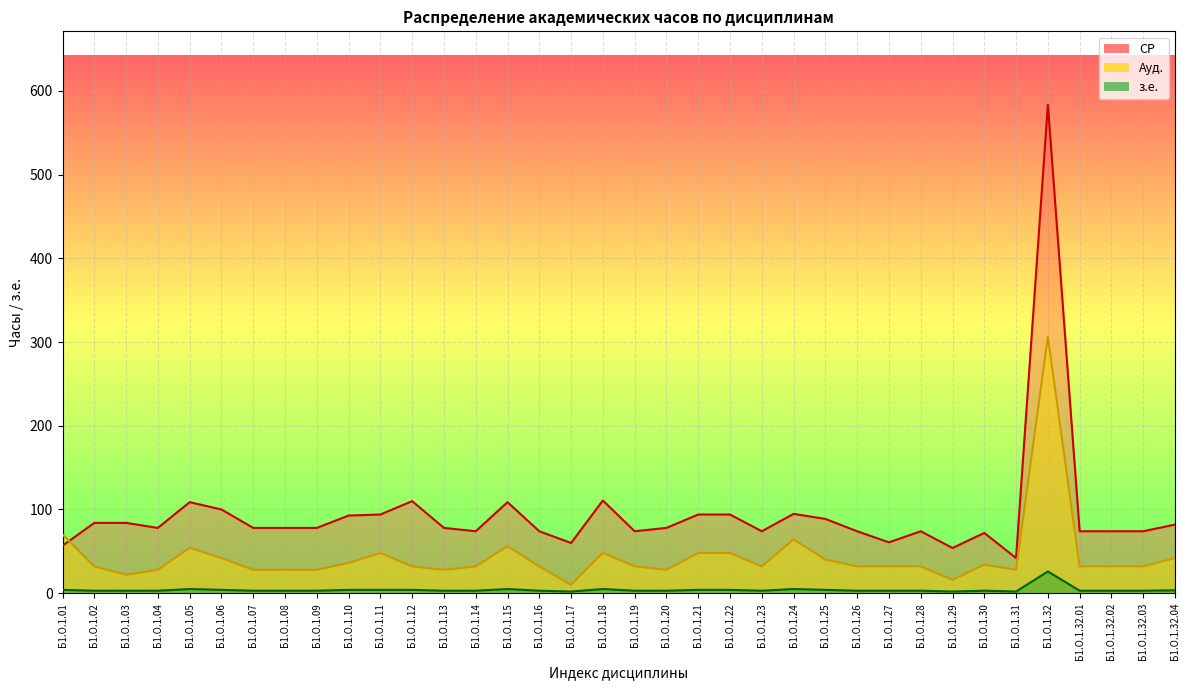

What is the label of the 9th point from the right?

Б1.О.1.28